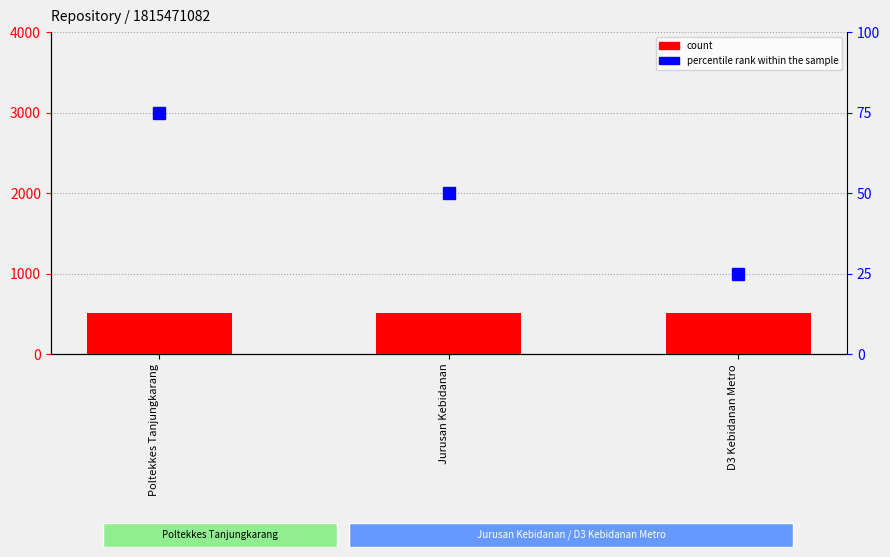

Between Poltekkes Tanjungkarang and D3 Kebidanan Metro, which series saw the biggest shift?

percentile rank within the sample